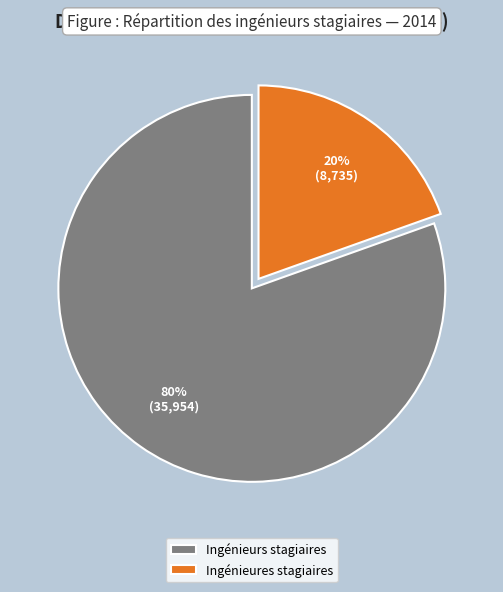

Between Ingénieures stagiaires and Ingénieurs stagiaires, which is larger?

Ingénieurs stagiaires